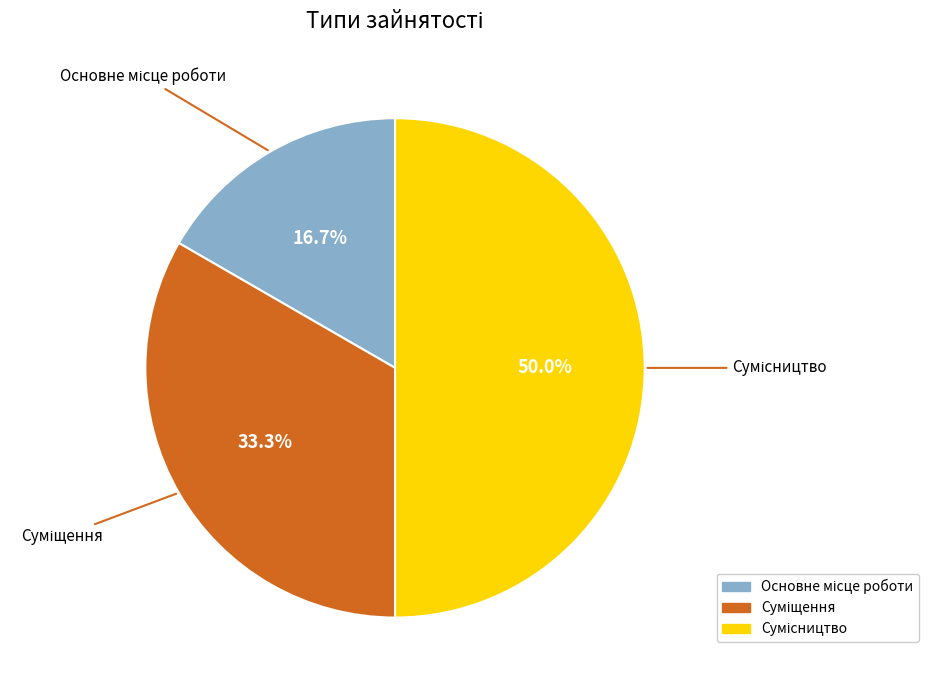

How many segments does this pie chart have?

3